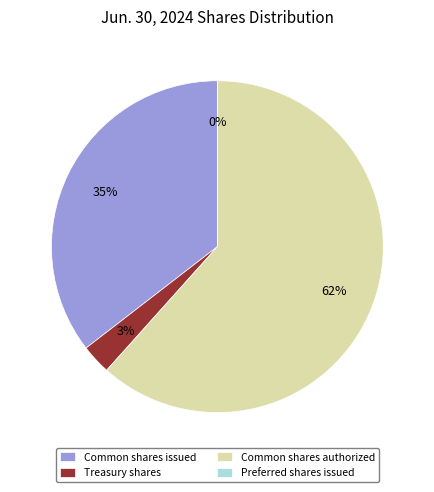

To the nearest percent, what is the average slice percentage?

25%